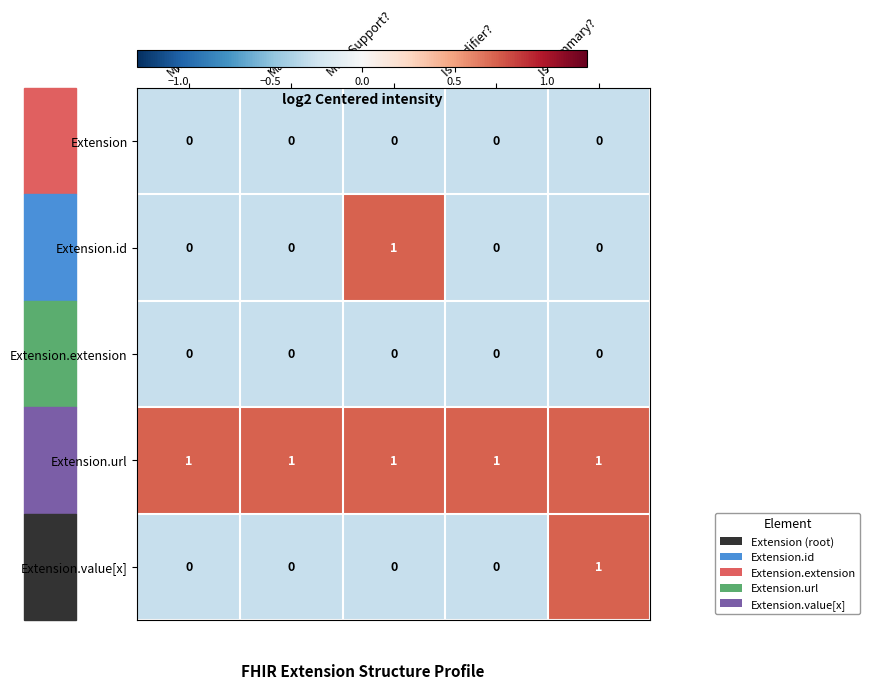

Which series has the largest total across all categories?

Extension.url